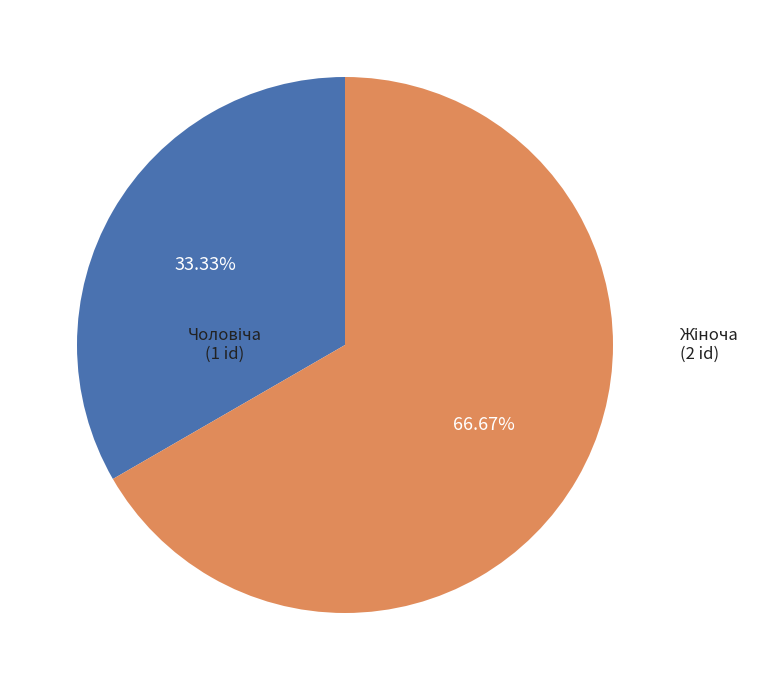

To the nearest percent, what is the average slice percentage?

50%